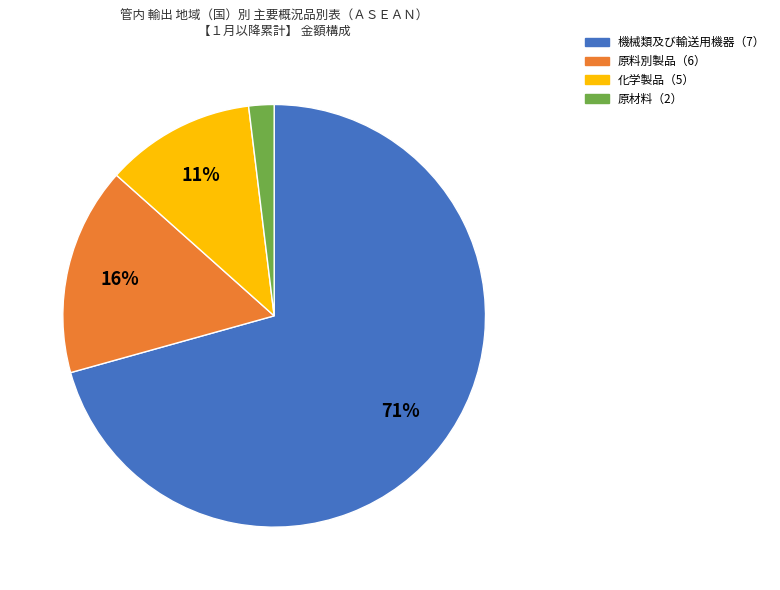

Count the number of slices in the pie.

4